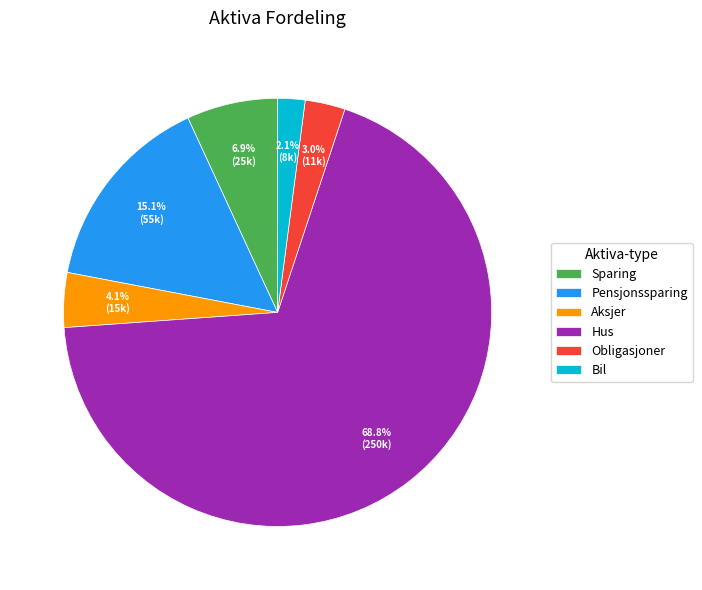

What is the largest slice in the pie chart?

Hus